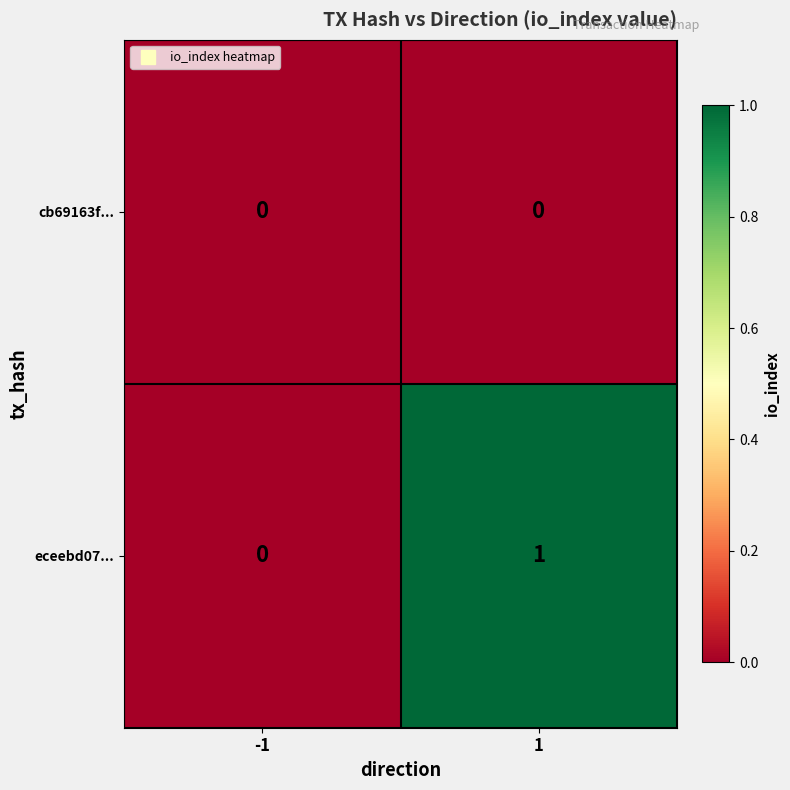

List the series in order of their peak value, lowest first.

cb69163f..., eceebd07...